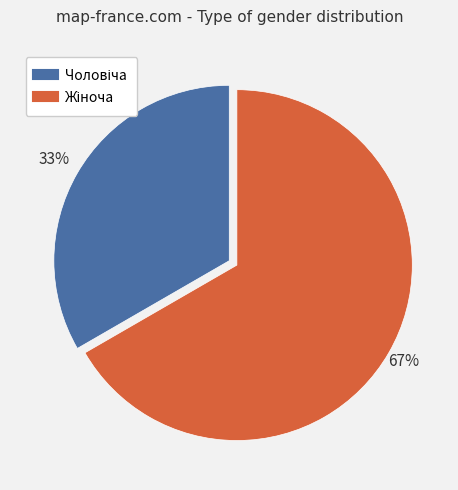

To the nearest percent, what is the average slice percentage?

50%